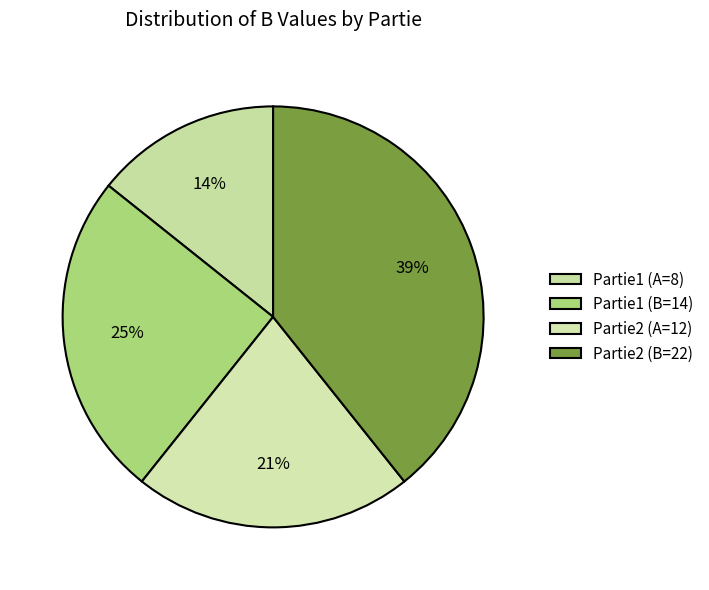

Which slice is the smallest?

8